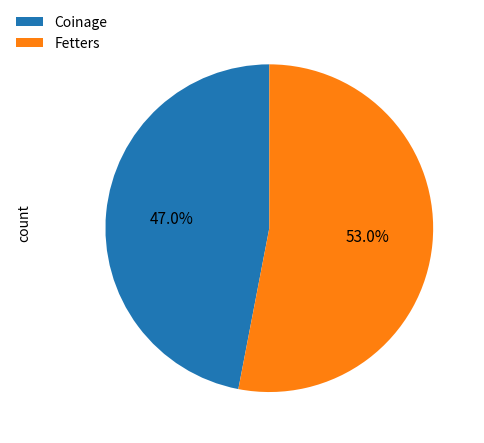

Which category has the smallest portion of the pie?

Coinage